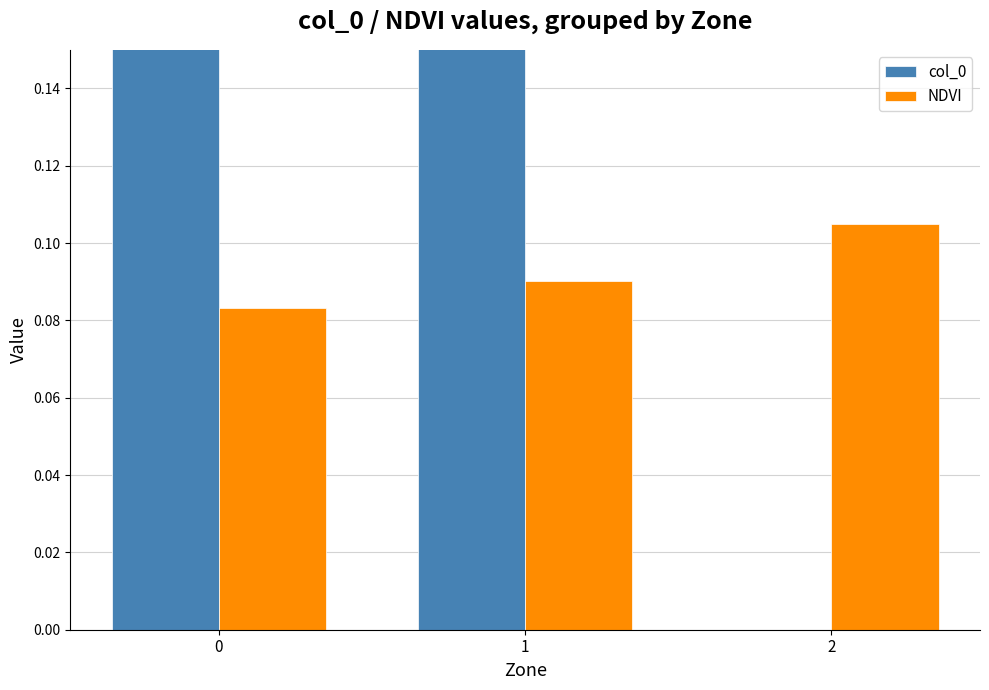

How many NDVI values are between 0 and 1?

3